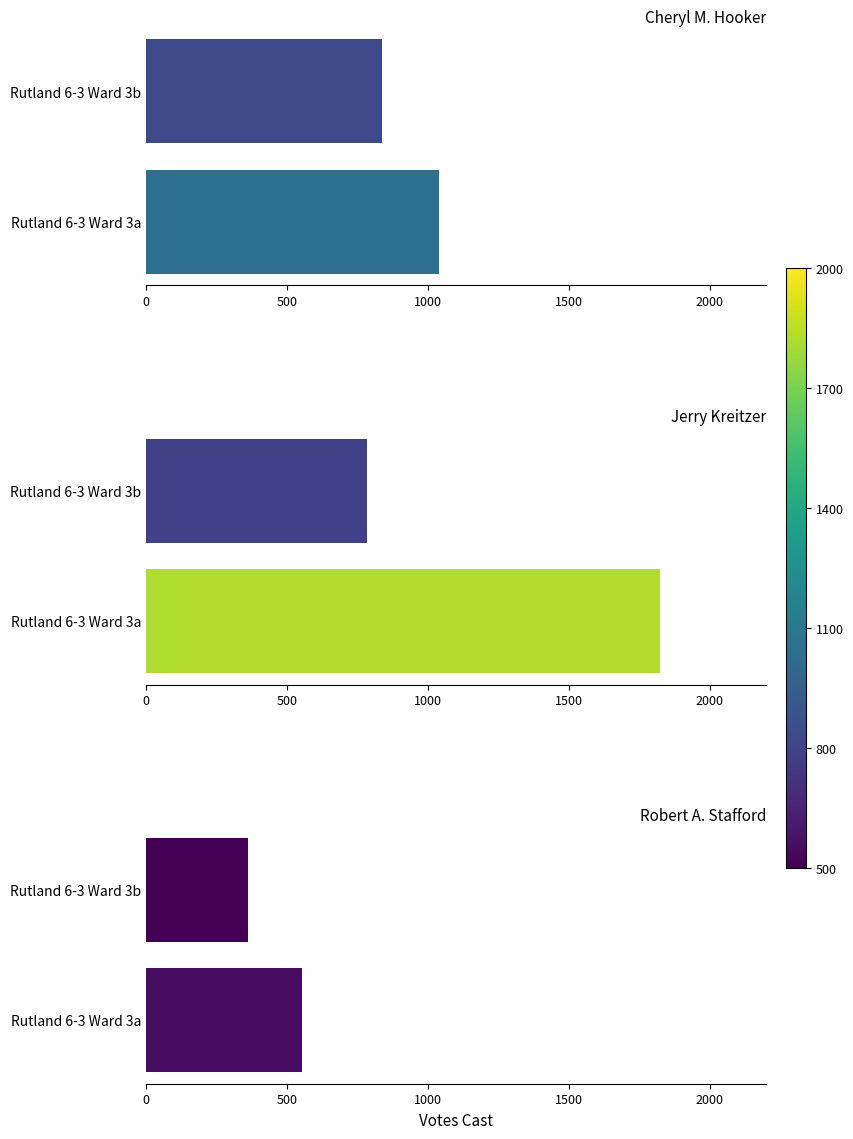

Rank the series at Rutland 6-3 Ward 3b from highest to lowest value.

Cheryl M. Hooker, Jerry Kreitzer, Robert A. Stafford